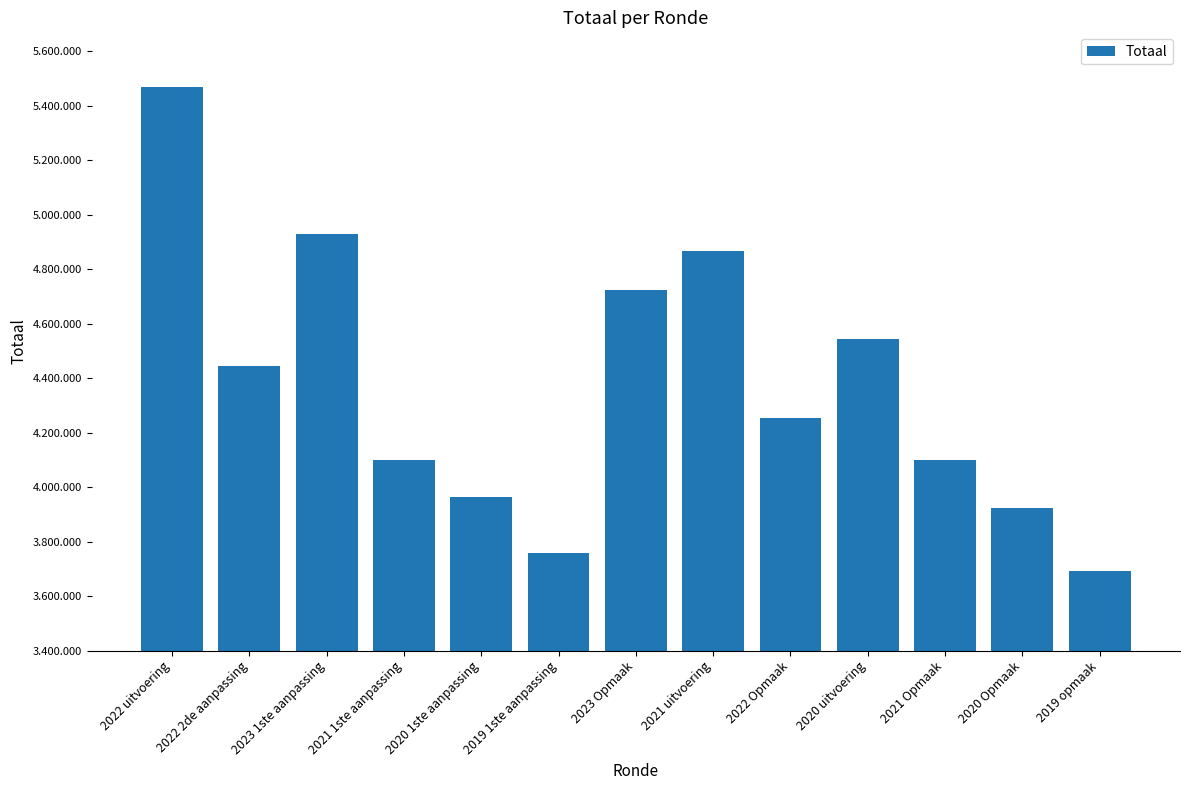

What is the difference between the values at 2019 opmaak and 2021 Opmaak?

406924